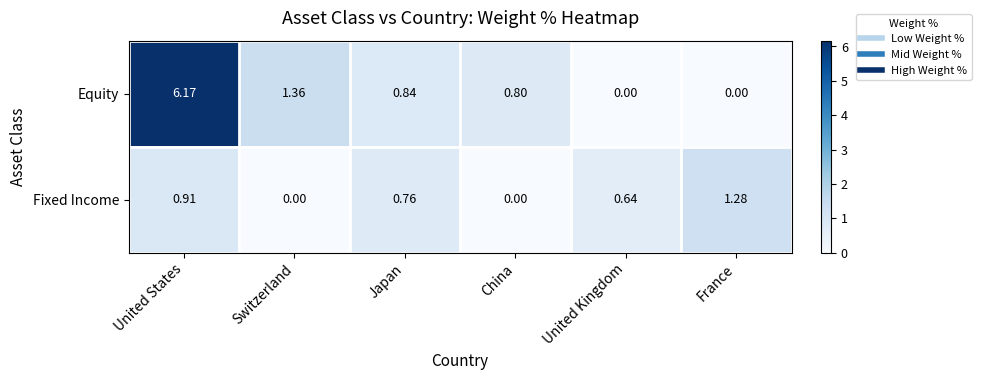

Which series has the widest spread of values?

Equity